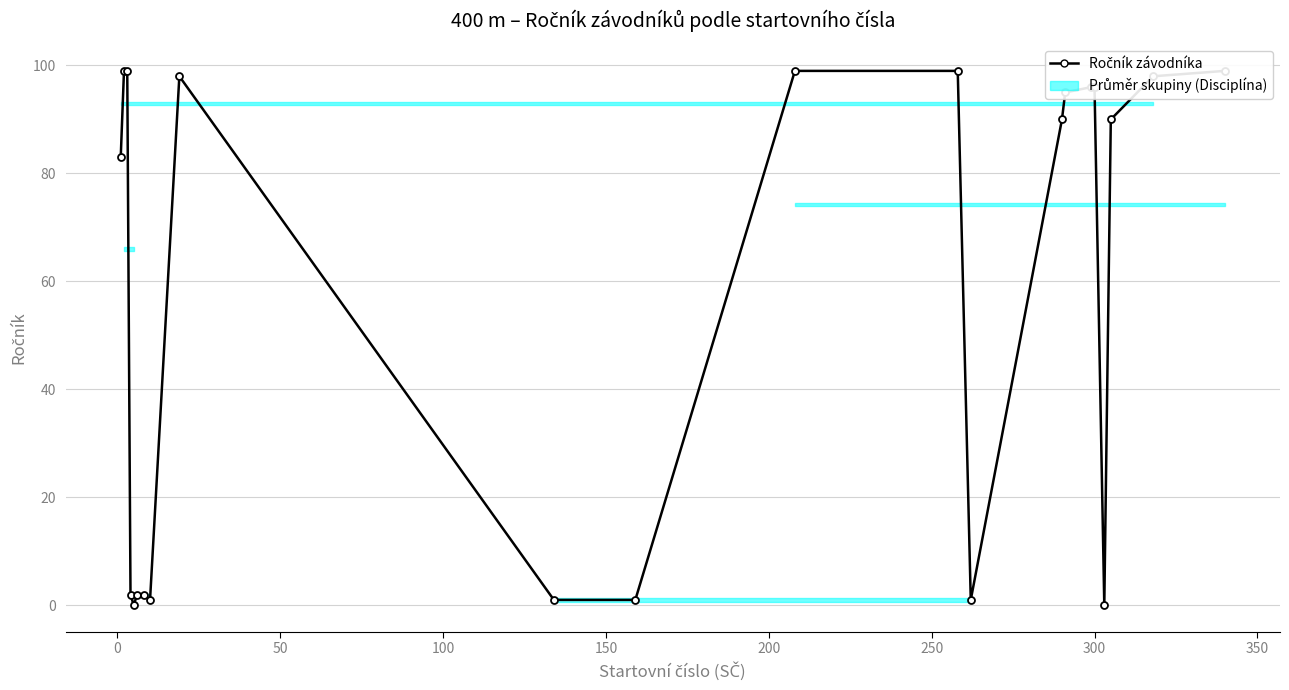

What is the change in value from 12 to 20?

-1